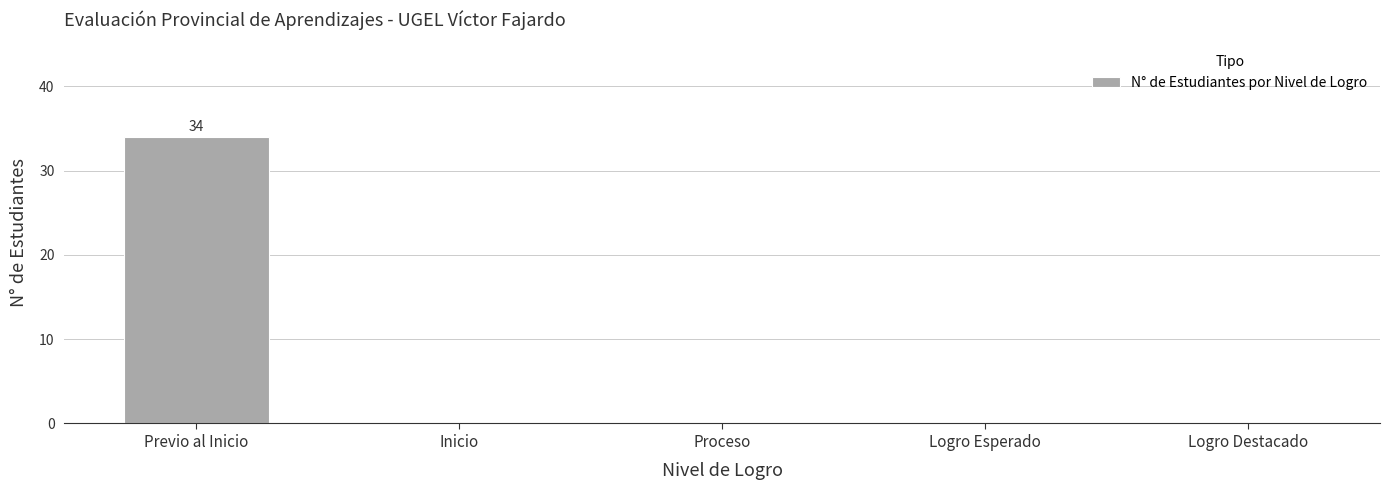

What is the difference between the values at Previo al Inicio and Proceso?

34